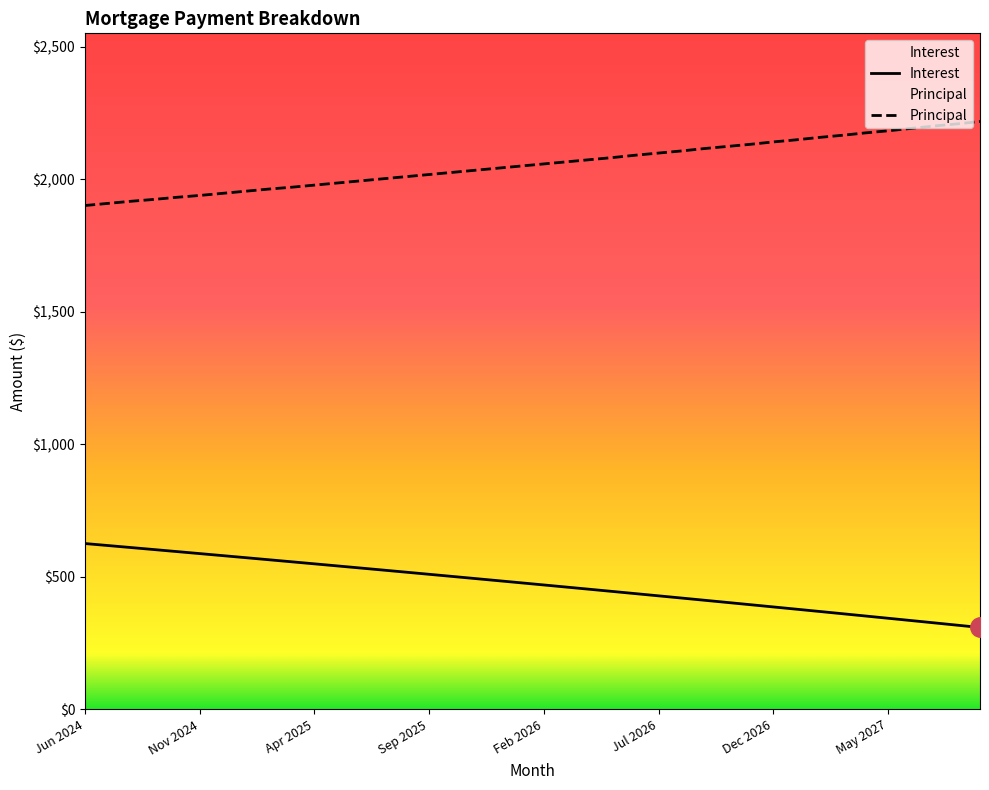

At which label does Principal reach its peak?

Sep 2027